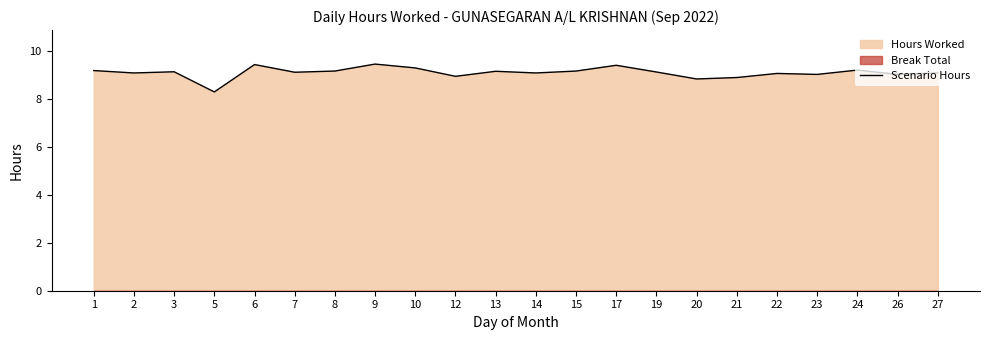

Rank the categories by value from lowest to highest.

5, 20, 21, 12, 23, 26, 22, 2, 14, 27, 7, 19, 3, 13, 8, 15, 1, 24, 10, 17, 6, 9